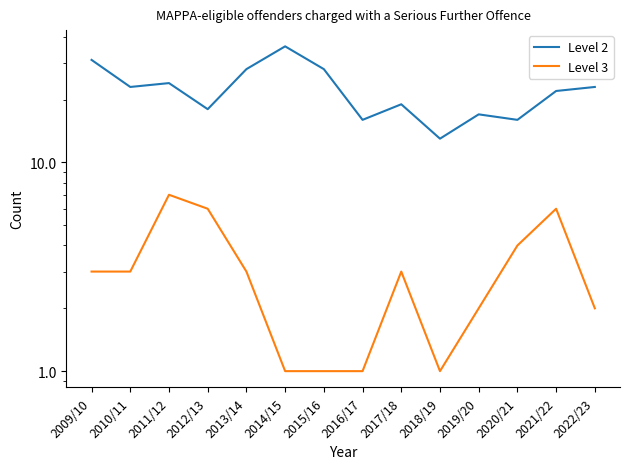

What are all the series names shown in the legend?

Level 2, Level 3